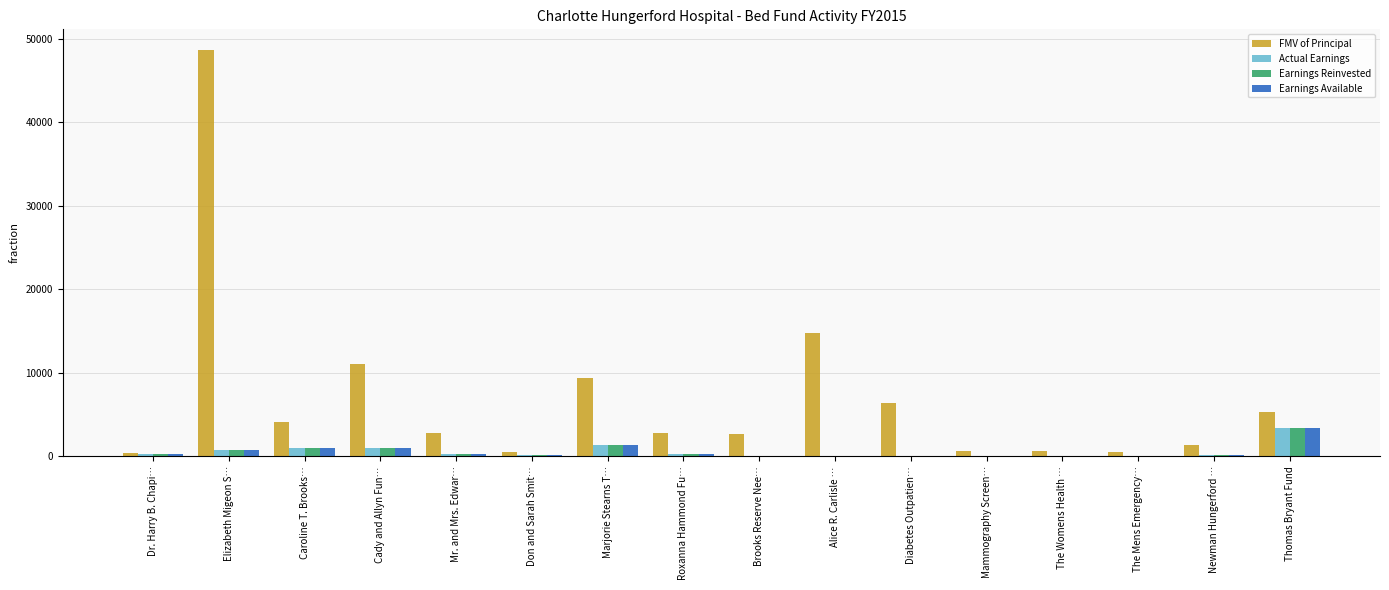

The FMV of Principal series shows 2697.9 at Brooks Reserve Nee…. True or false?

True